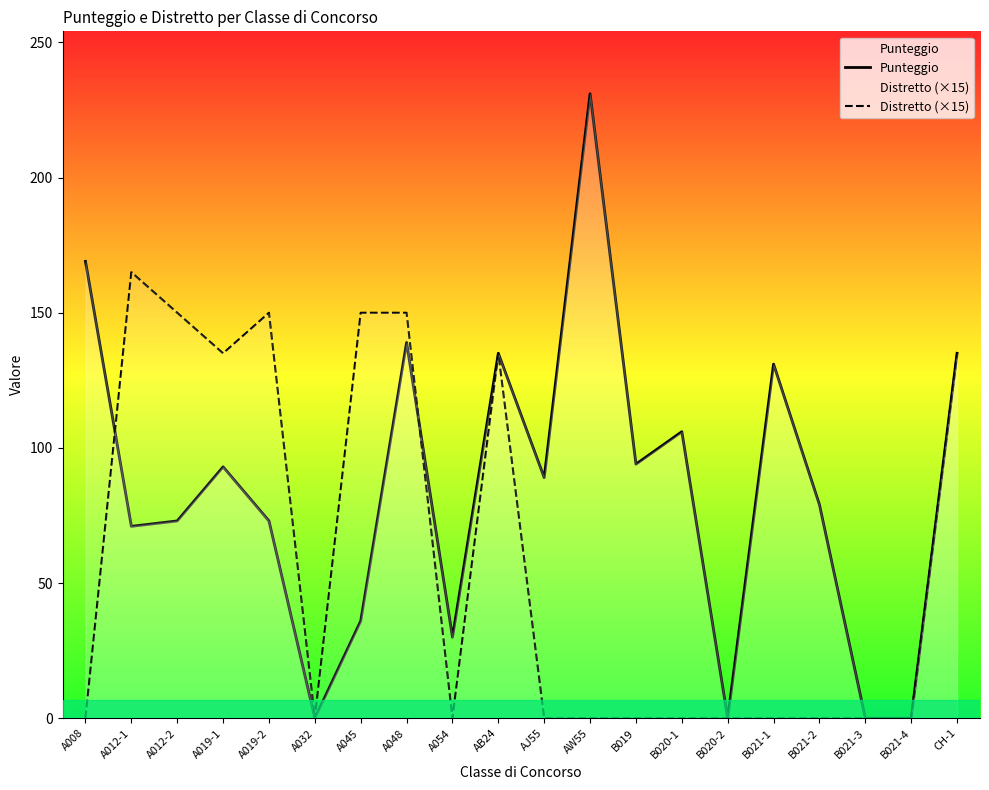

True or false: Punteggio has a value of 73 at A012-2.

True